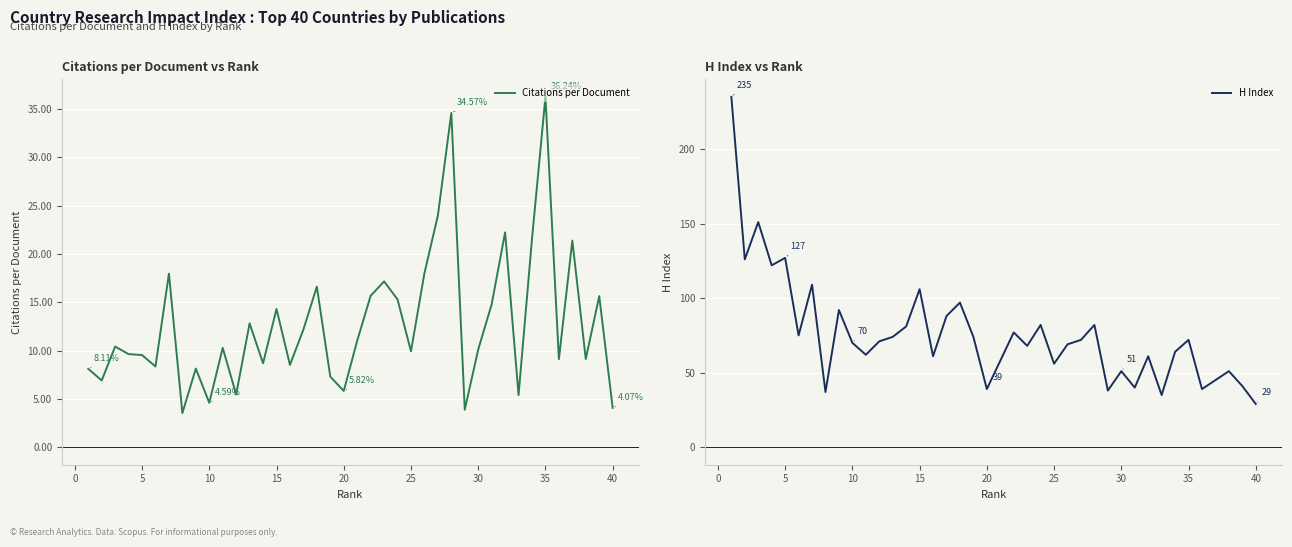

Is this an area chart (filled region under the line)?

No